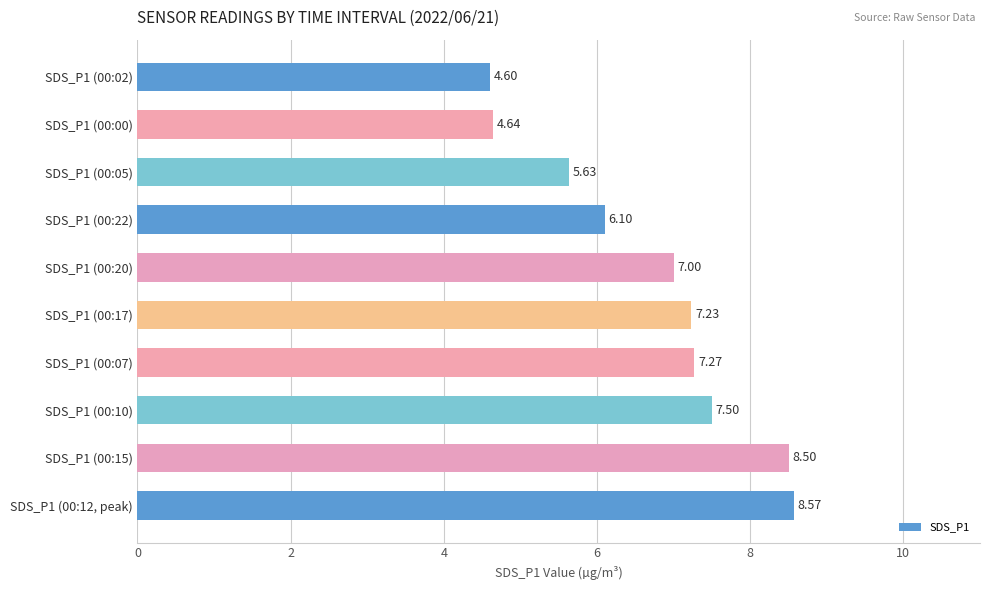

What is the difference between the maximum and minimum values?

4.0